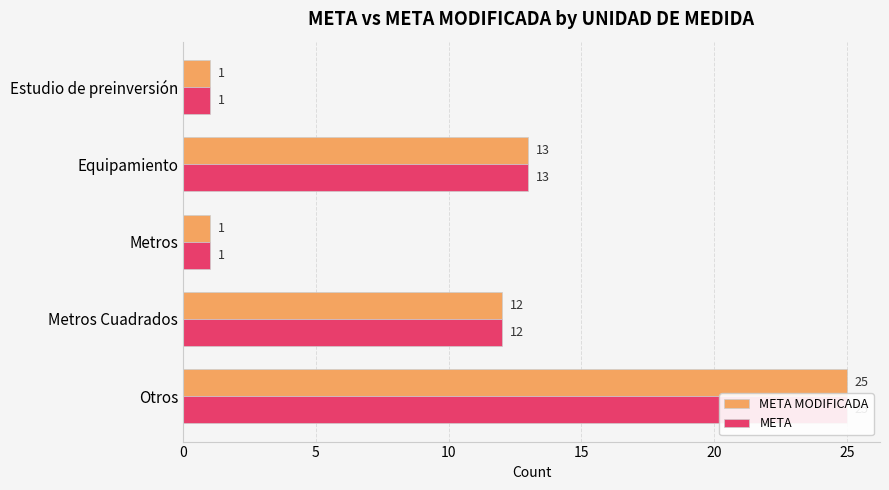

What is the value of the META MODIFICADA bar at the 1st from the left?

25